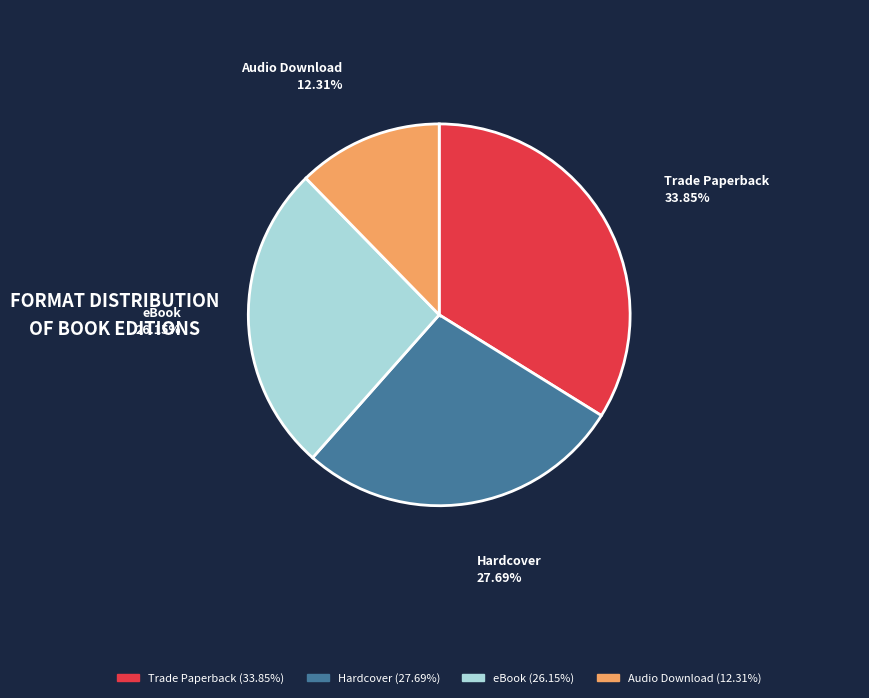

To the nearest percent, what portion does eBook represent?

26%